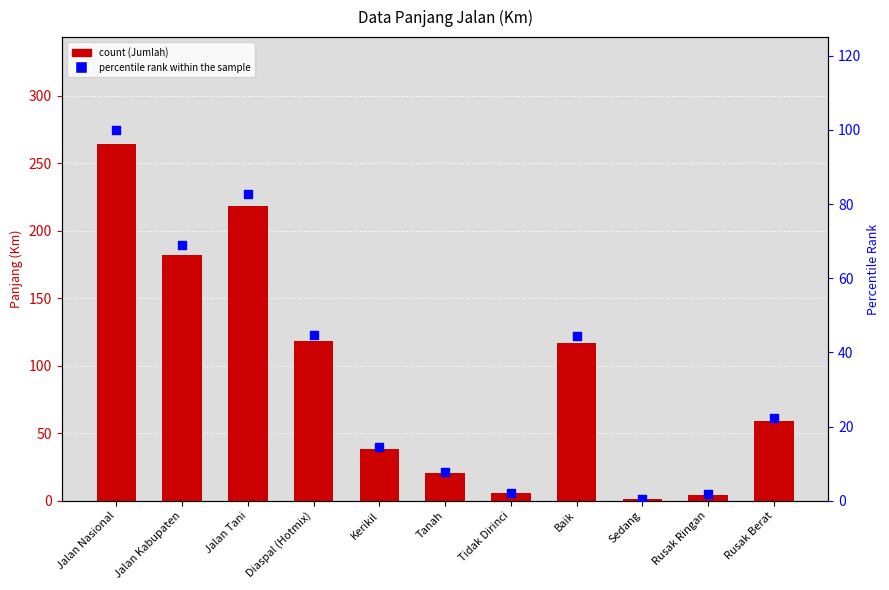

What is the total value across all series at Baik?

161.4